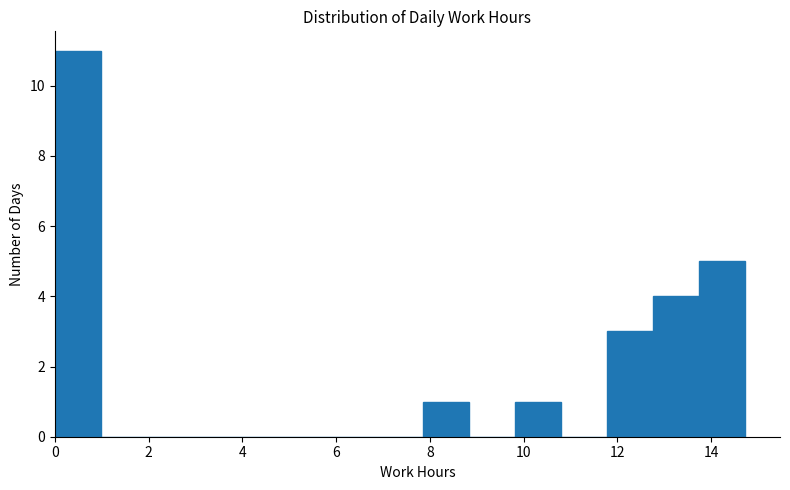

What is the height of the bar covering 0.0 to 1.0 on the x-axis? Neither the bar edges nor the heights are printed on the chart, so give them approximately, as read against the axes.

11